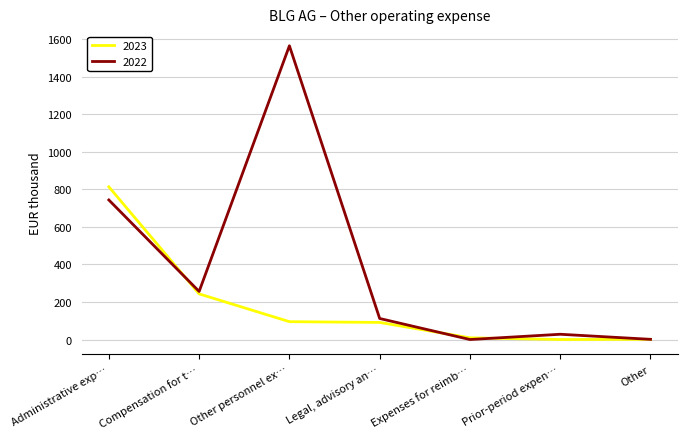

Is it true that 2023 equals 91 at Legal, advisory an…?

True